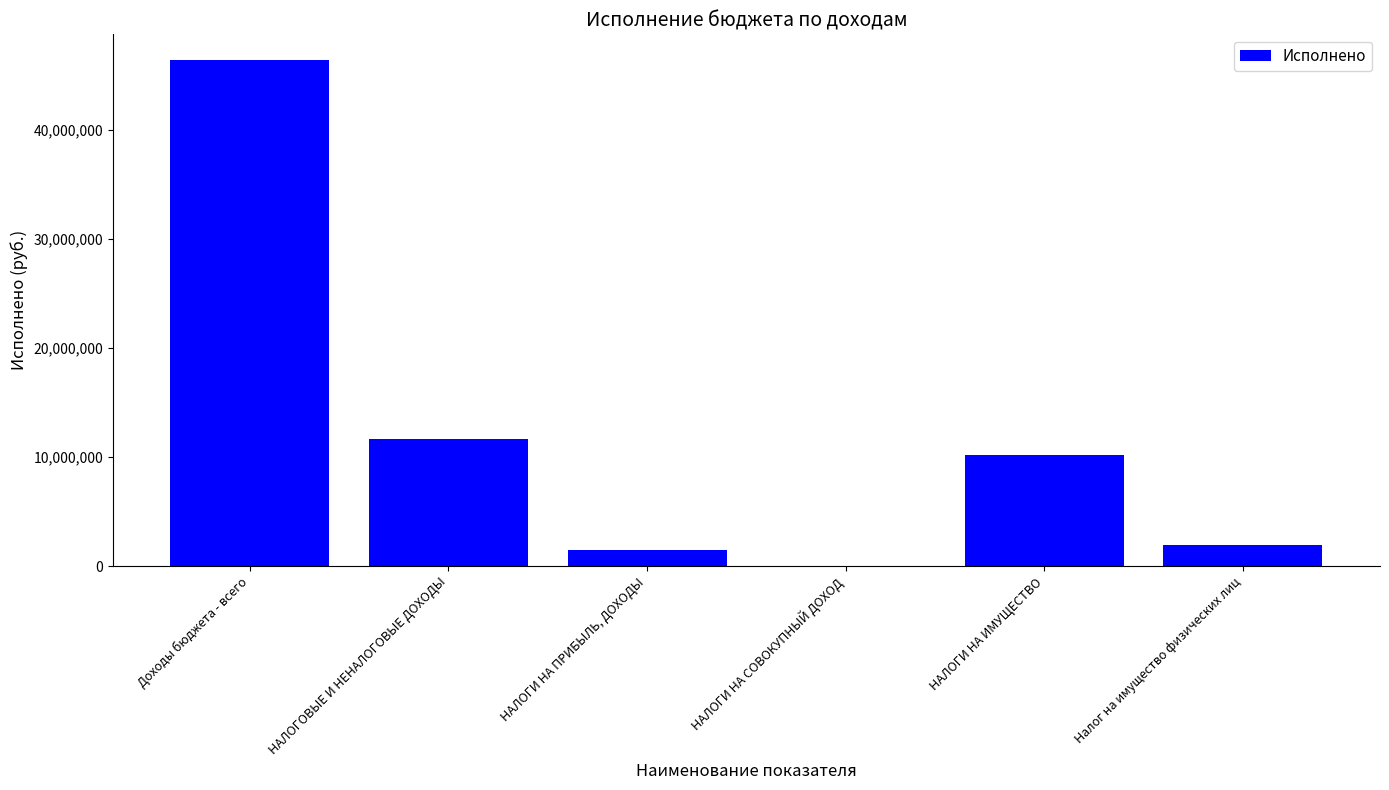

The chart shows a value of 4398317.9 at НАЛОГИ НА ИМУЩЕСТВО. True or false?

False